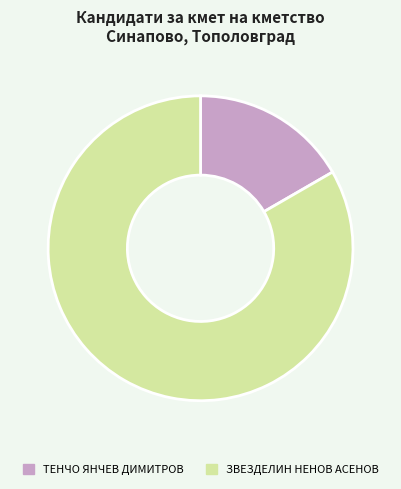

Rank the categories by value from lowest to highest.

ТЕНЧО ЯНЧЕВ ДИМИТРОВ, ЗВЕЗДЕЛИН НЕНОВ АСЕНОВ